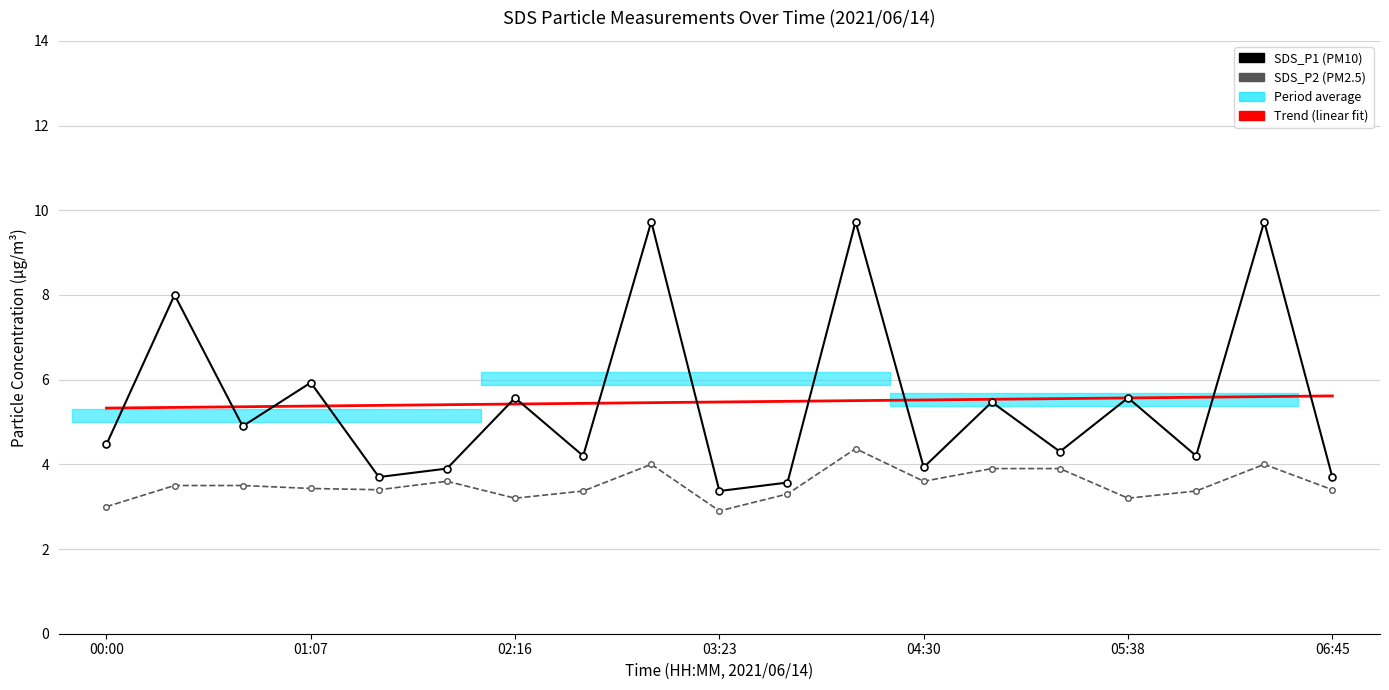

Rank the series by their average value, from lowest to highest.

SDS_P2, SDS_P1